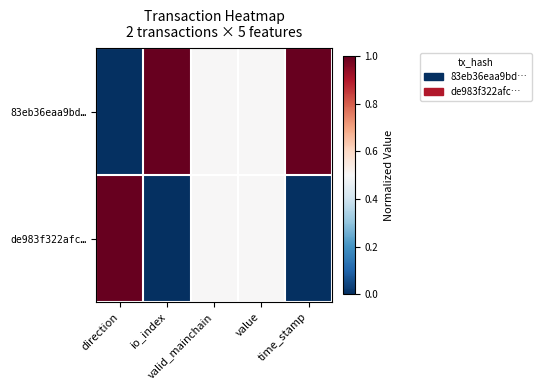

Reading left to right, extract all data points from this chart.

83eb36eaa9bd…: direction=0.0	io_index=1.0	valid_mainchain=0.5	value=0.5	time_stamp=1.0
de983f322afc…: direction=1.0	io_index=0.0	valid_mainchain=0.5	value=0.5	time_stamp=0.0